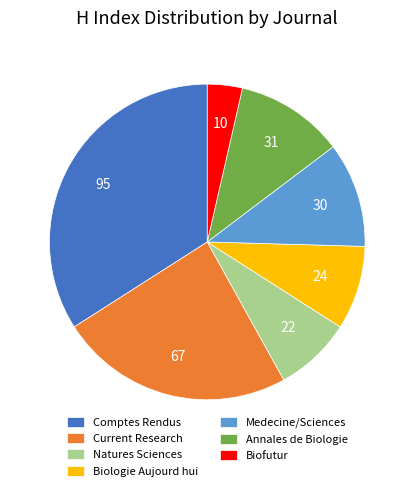

True or false: Biofutur accounts for 11% of the total.

False